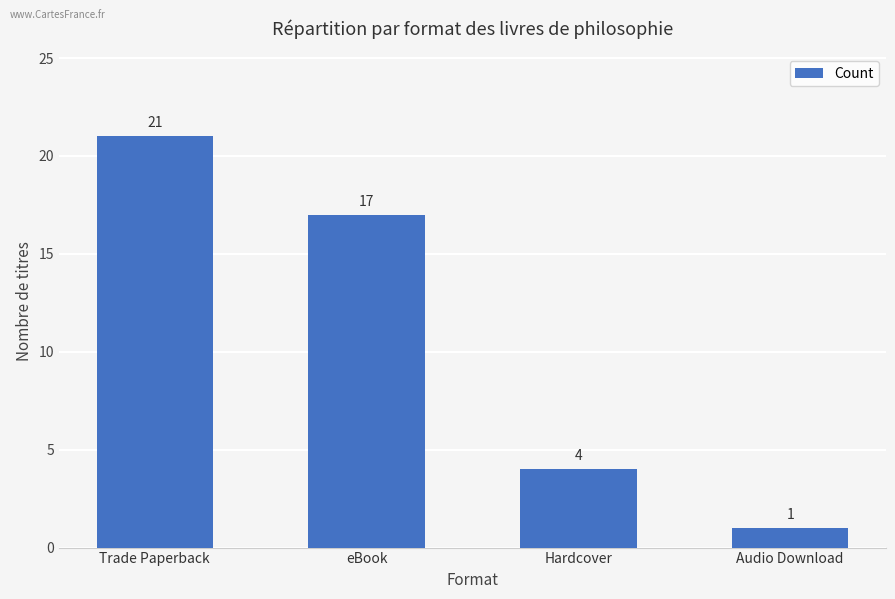

What is the label of the 2nd bar from the right?

Hardcover